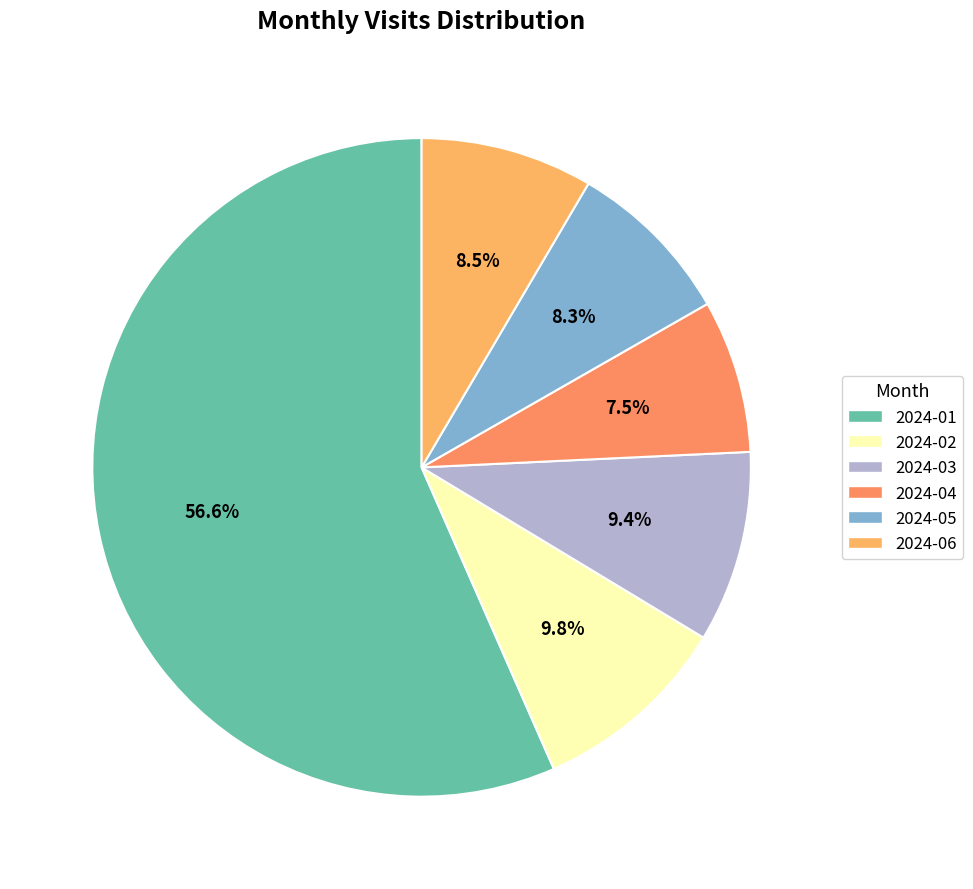

To the nearest percent, what percentage of the pie is 2024-05?

8%